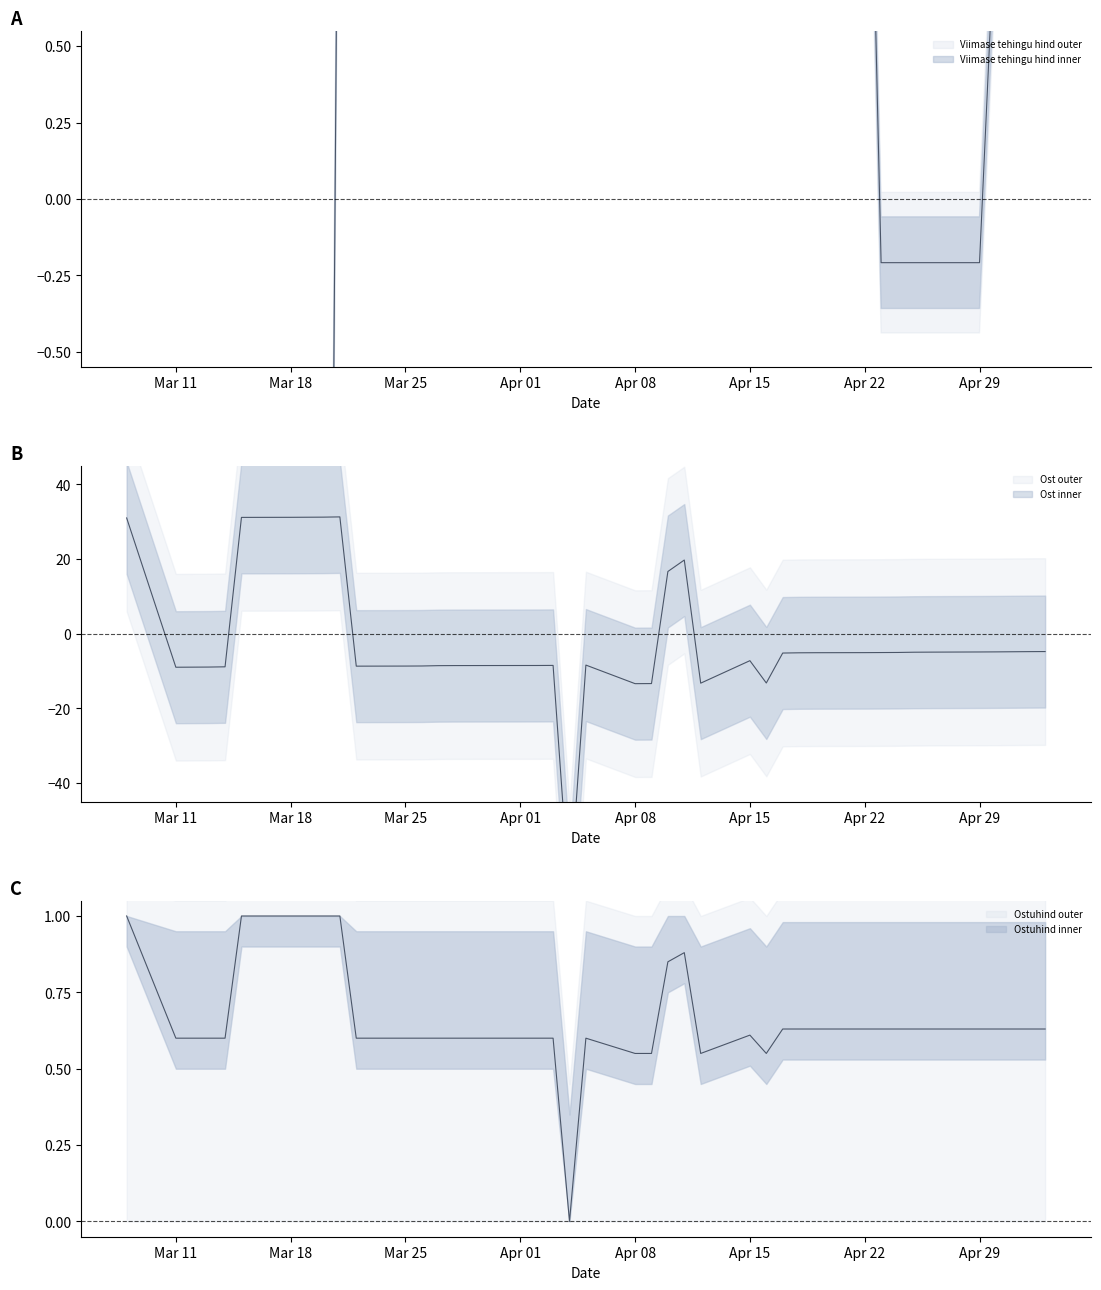

What are all the series names shown in the legend?

Viimase tehingu hind, Ost, Ostuhind